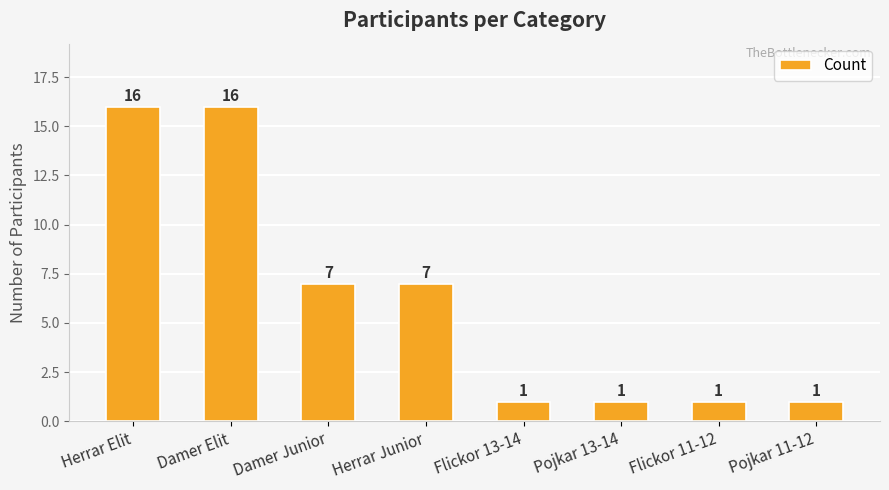

How many series are shown in this chart?

1